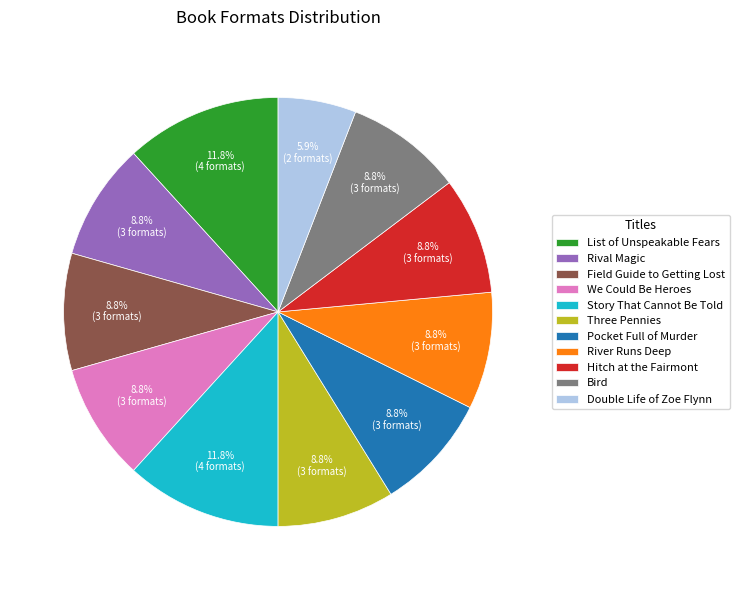

Which has a higher value, Double Life of Zoe Flynn or Rival Magic?

Rival Magic